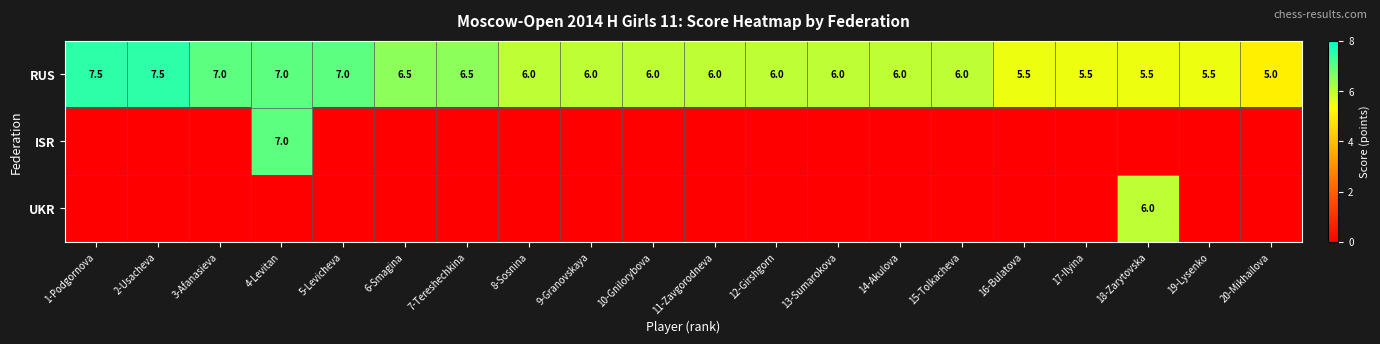

What is the difference between the RUS values at 18-Zarytovska and 7-Tereshechkina?

1.0